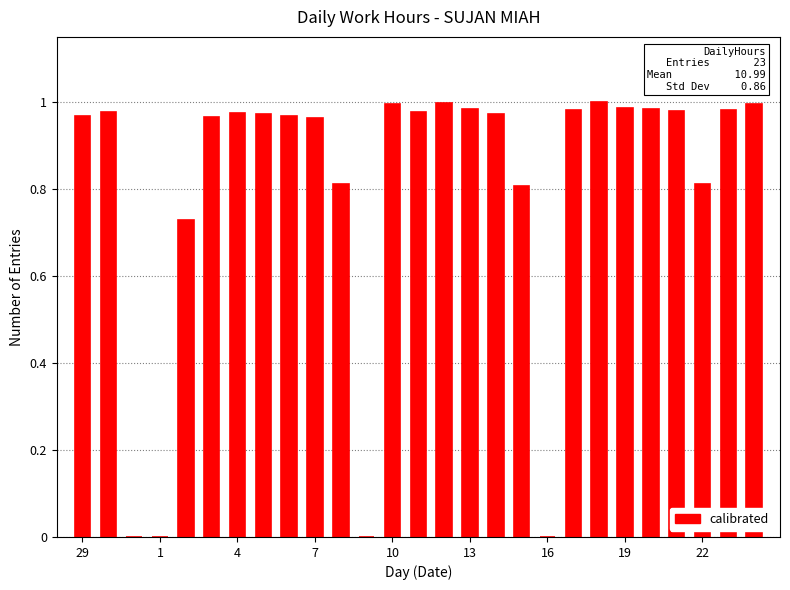

How many series are shown in this chart?

1